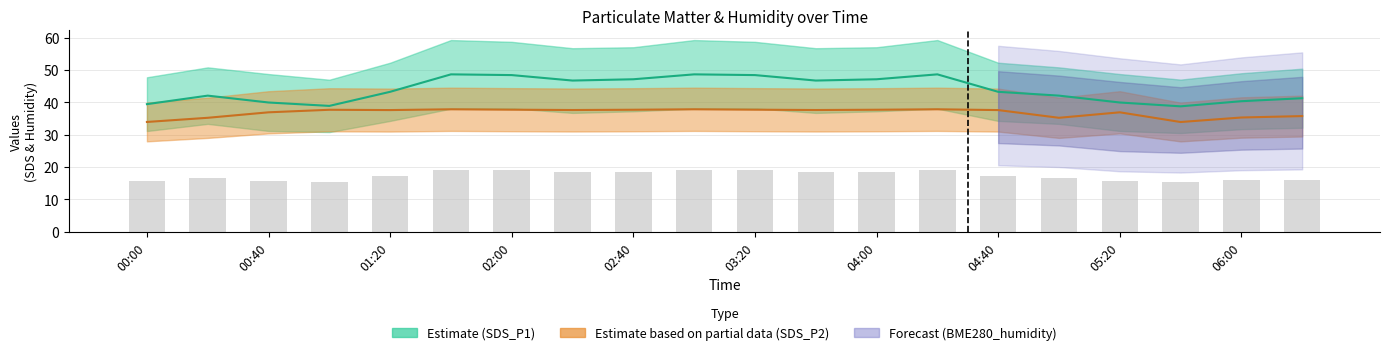

The value of BME280_humidity at 02:00 is 37.7. True or false?

True